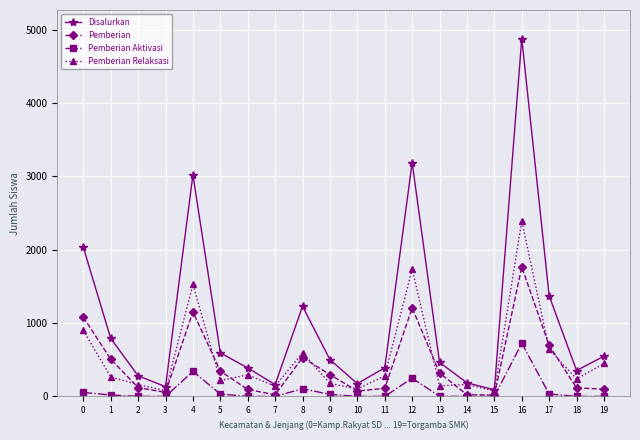

Read the Disalurkan value at 9.

501